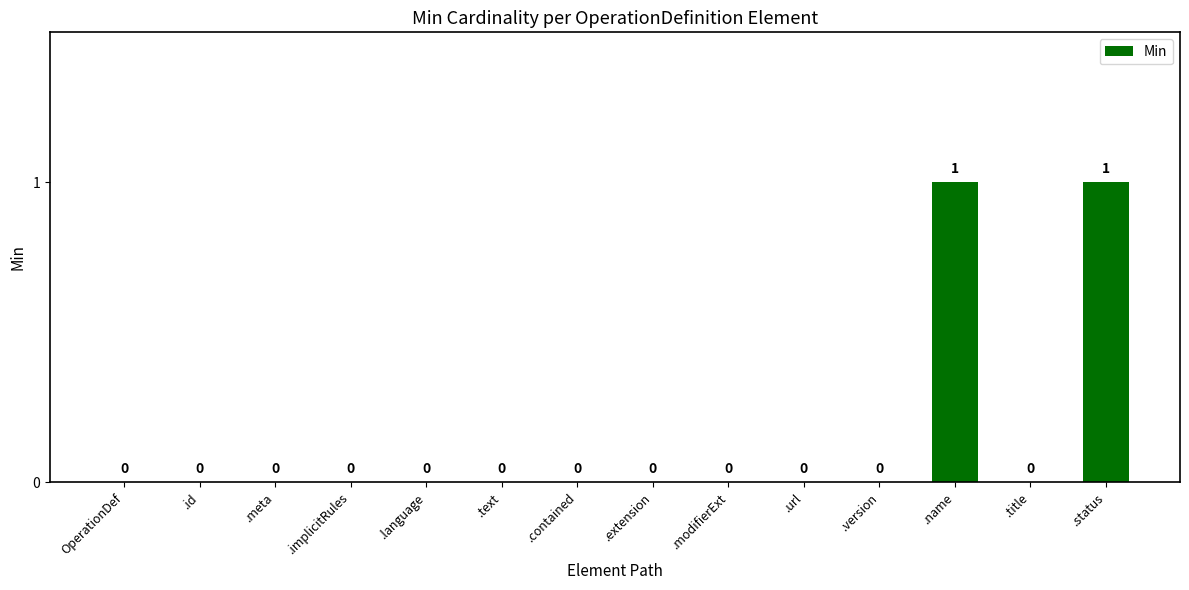

How many positive values are there?

2